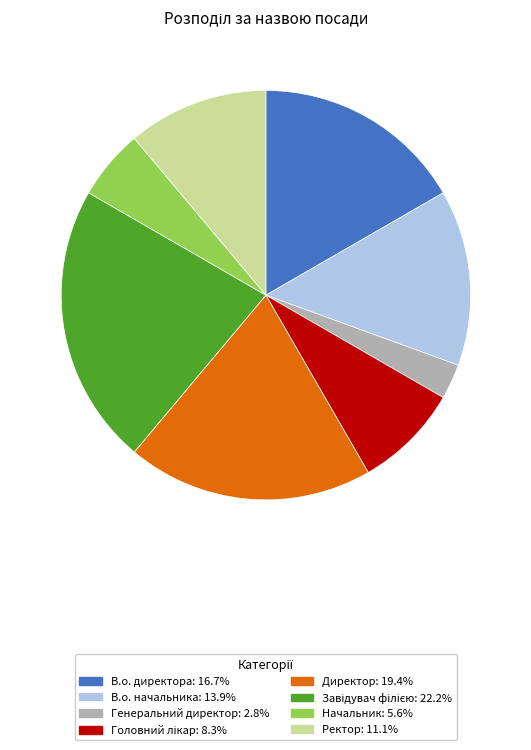

Does any single category account for the majority?

No